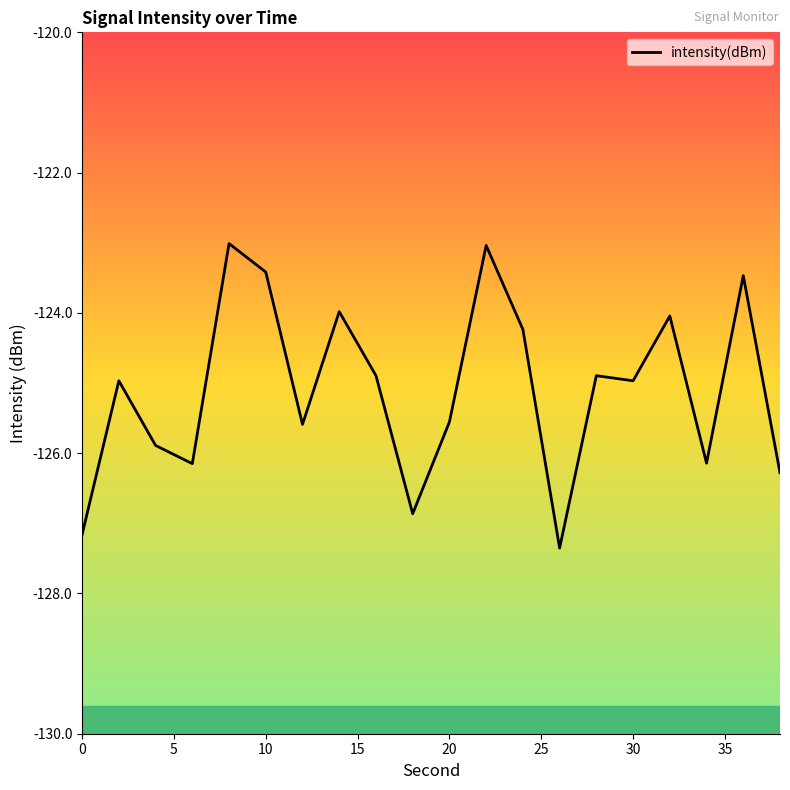

What is the maximum value shown in the chart?

-123.0